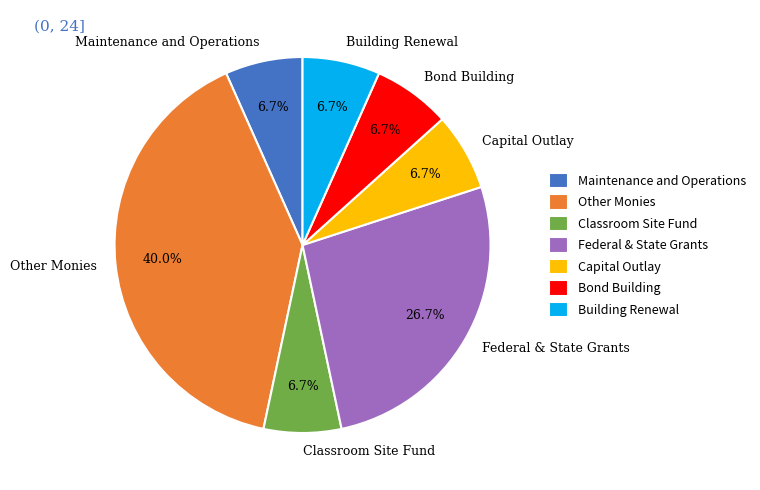

To the nearest percent, what is the difference between the Federal & State Grants and Building Renewal slice percentages?

20%